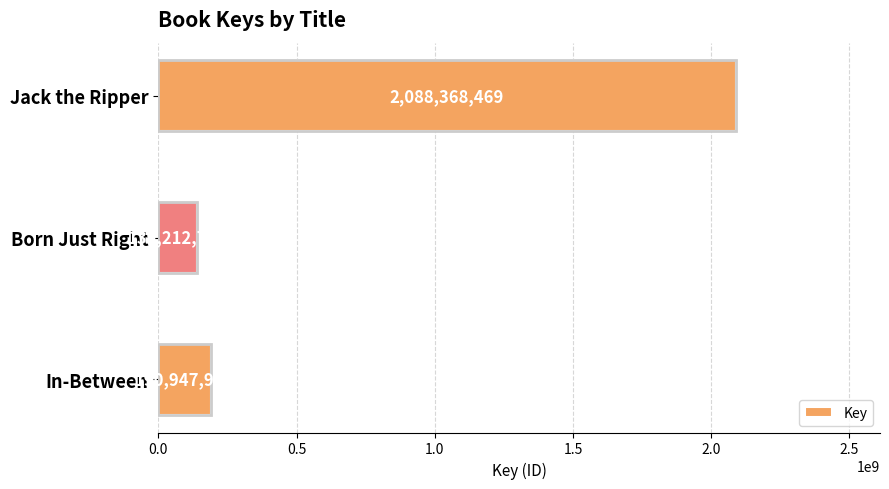

What is the change in value from In-Between to Born Just Right?

-51735139